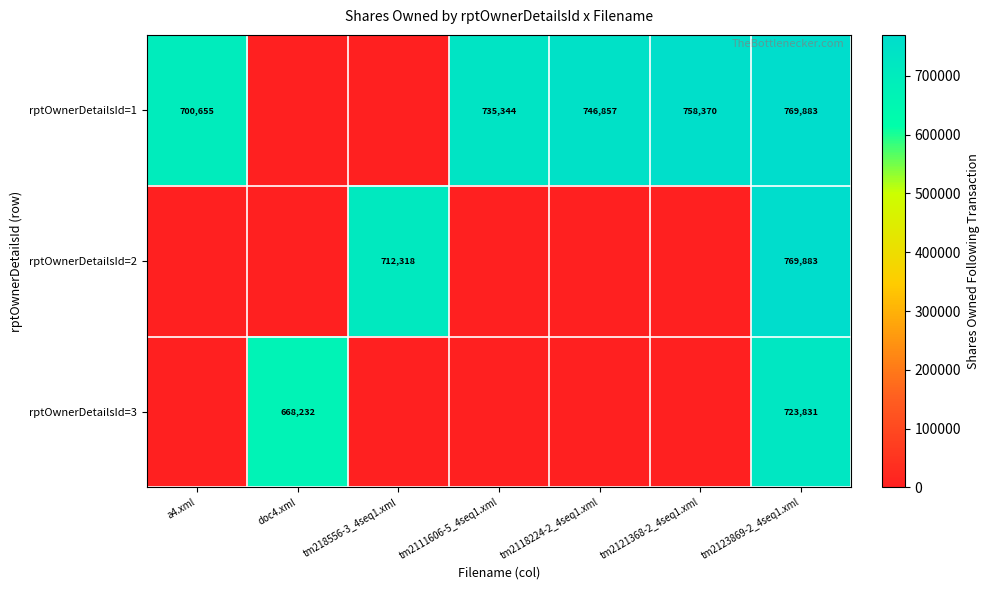

Between a4.xml and tm218556-3_4seq1.xml, which is larger?

a4.xml